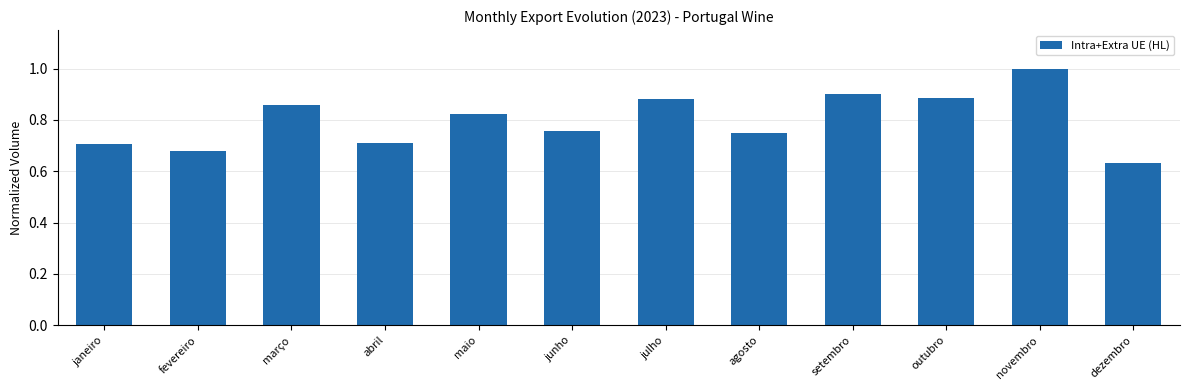

What is the difference between the maximum and second lowest values?

0.3